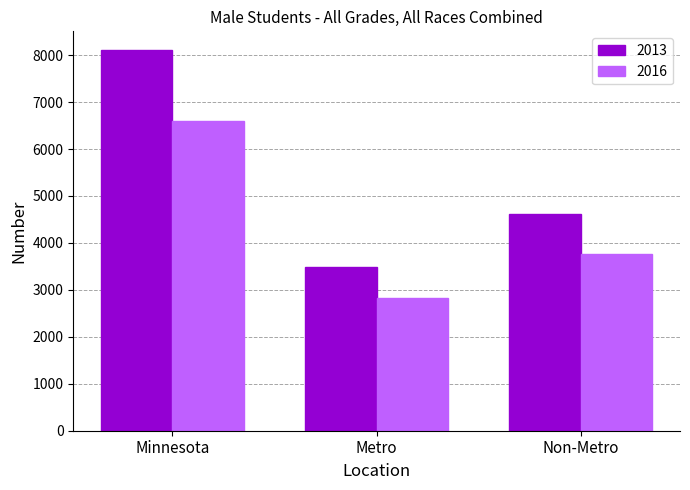

Where does the 2016 series first go above 3764?

Minnesota